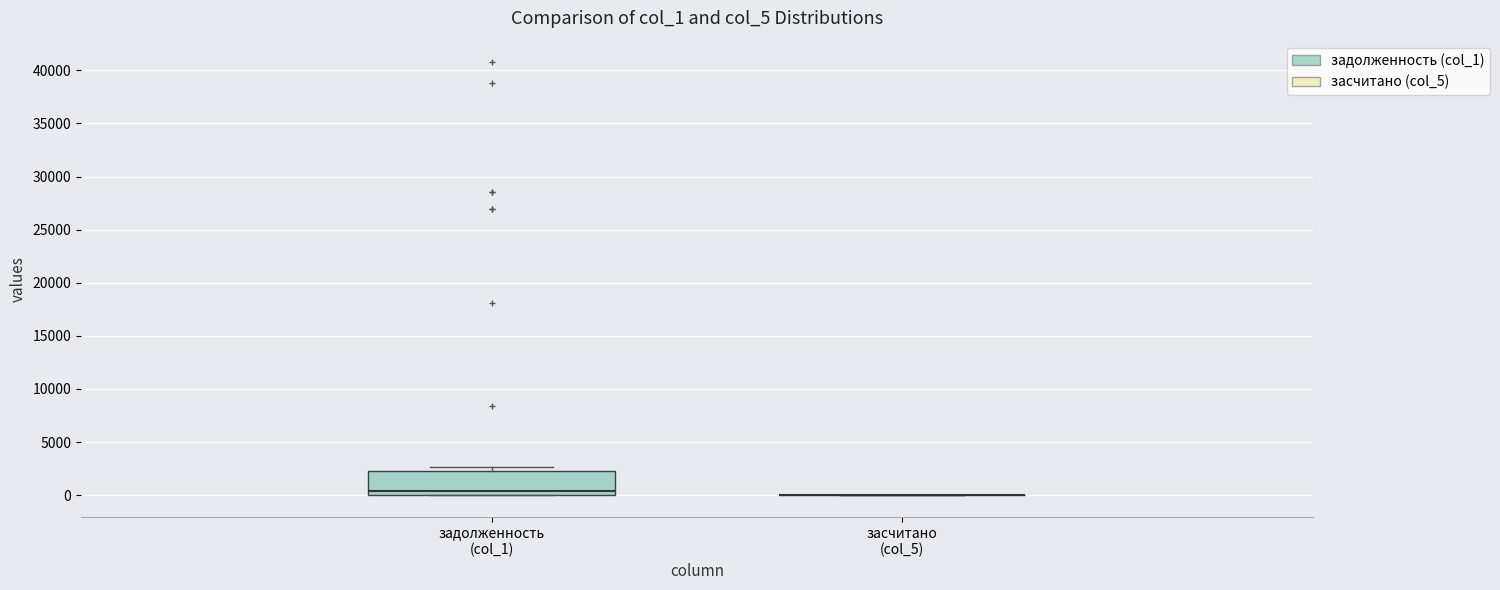

Reading left to right, read every box against the y-axis: the position of its median line, the range the box covers, and the ends of its whiskers. The values are not printed on the chart, so give them approximately, as read against the axis.

задолженность (col_1): median 500, box 0 to 2500, whiskers 0 to 2500 (just above the box's upper edge)
засчитано (col_5): box collapsed to a line at 0, whiskers 0 to 0